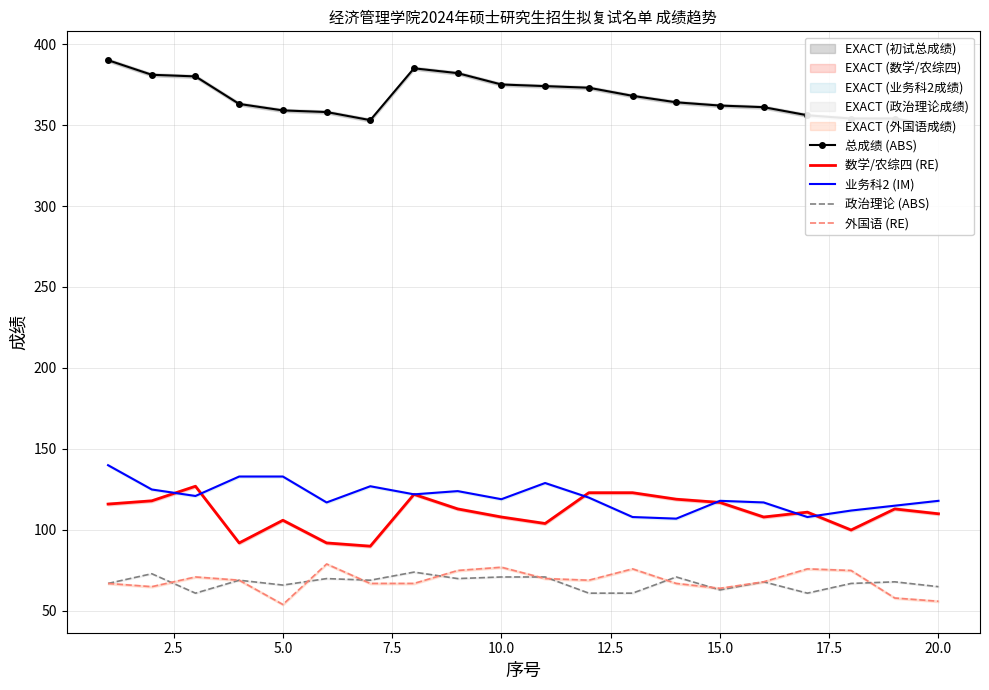

True or false: 外国语 (RE) and 业务科2 (IM) cross at least once.

False